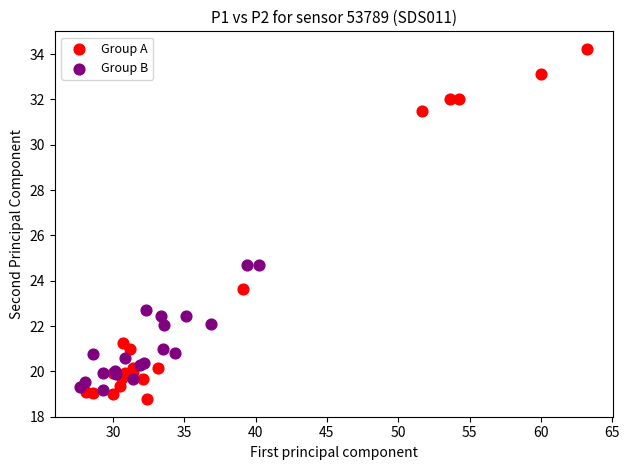

Which series contains the highest Y value?

Group A